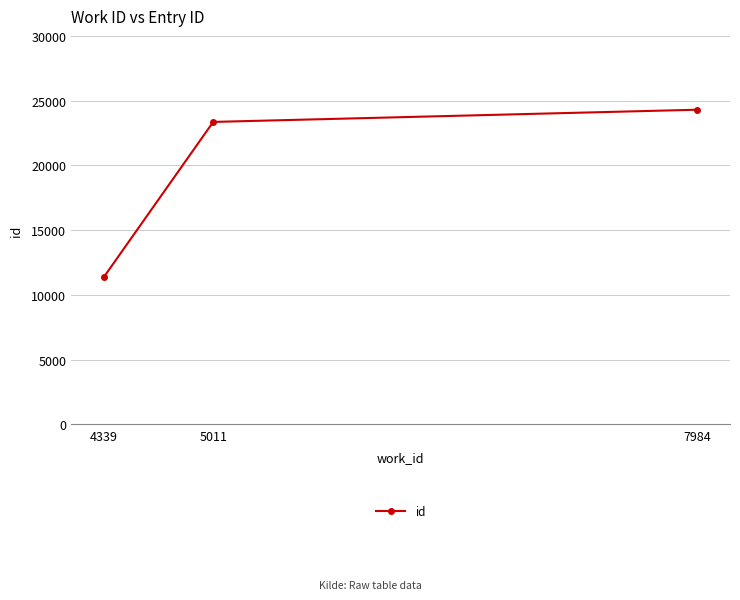

Which category has the lowest value across all series?

4339